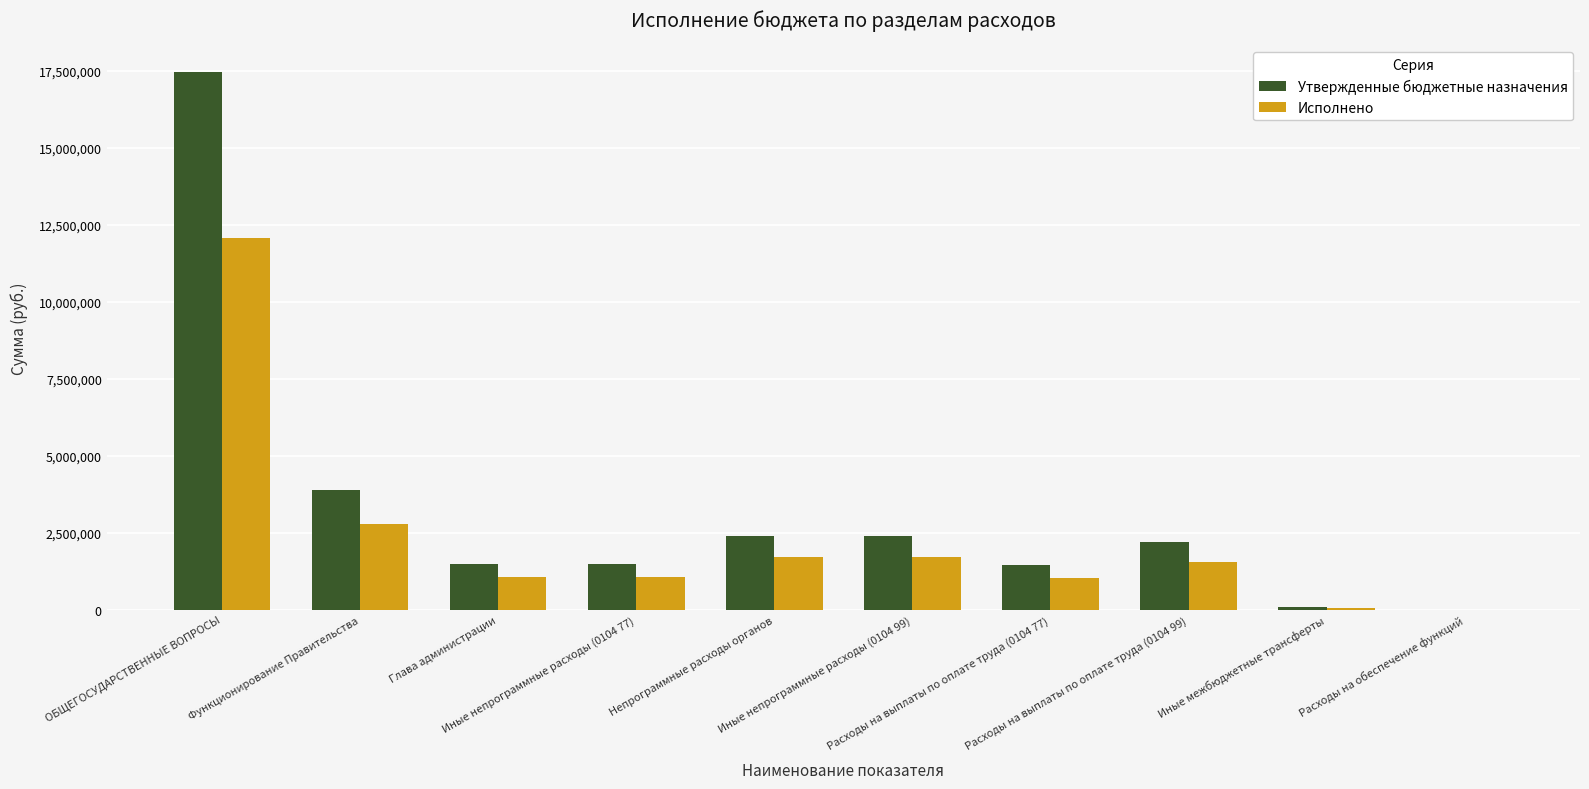

At which label does Исполнено first exceed 1568482?

ОБЩЕГОСУДАРСТВЕННЫЕ ВОПРОСЫ